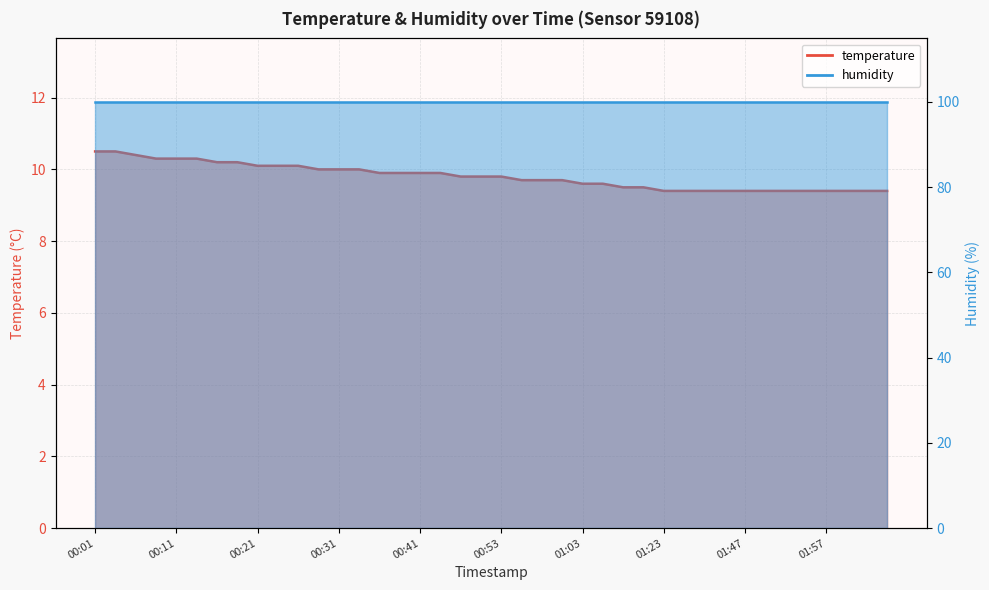

The value at 00:33 is 10.0. True or false?

True